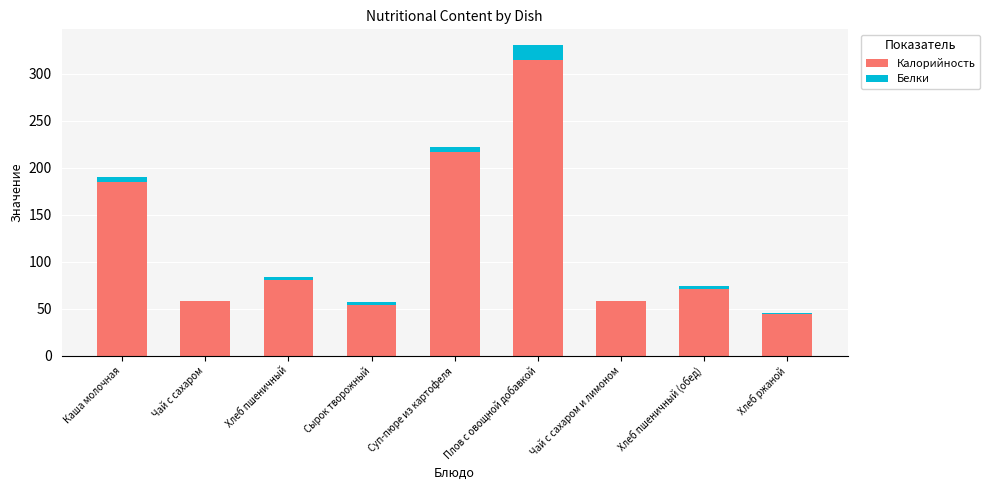

At which label is Калорийность closest to 179?

Каша молочная